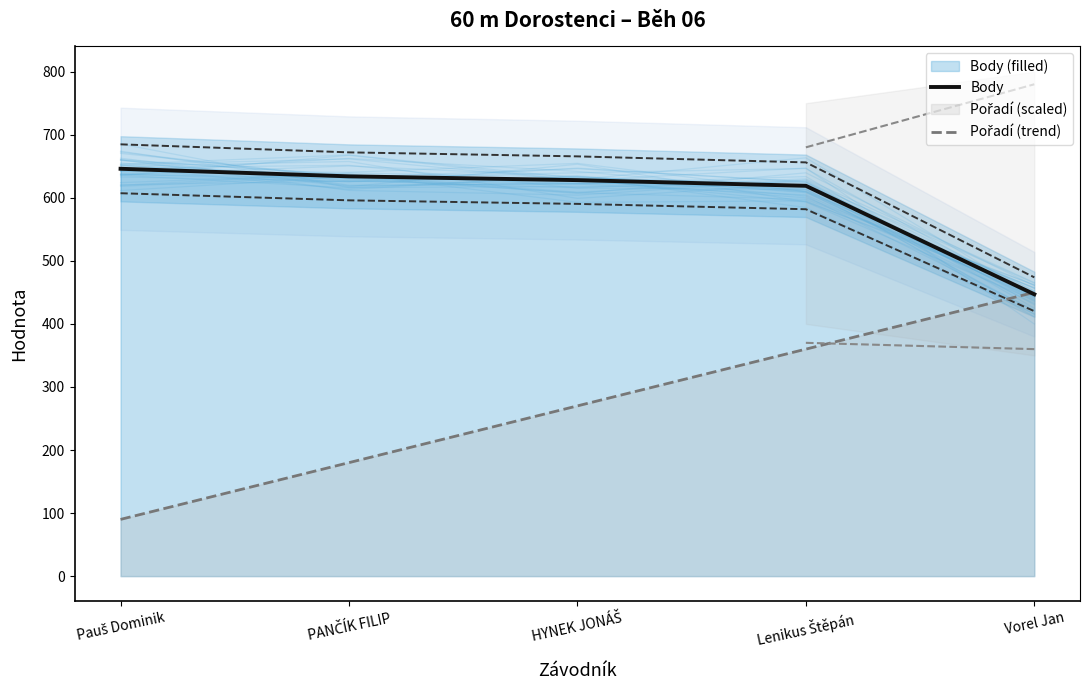

What is the value of the Body point at the 3rd from the left?

628